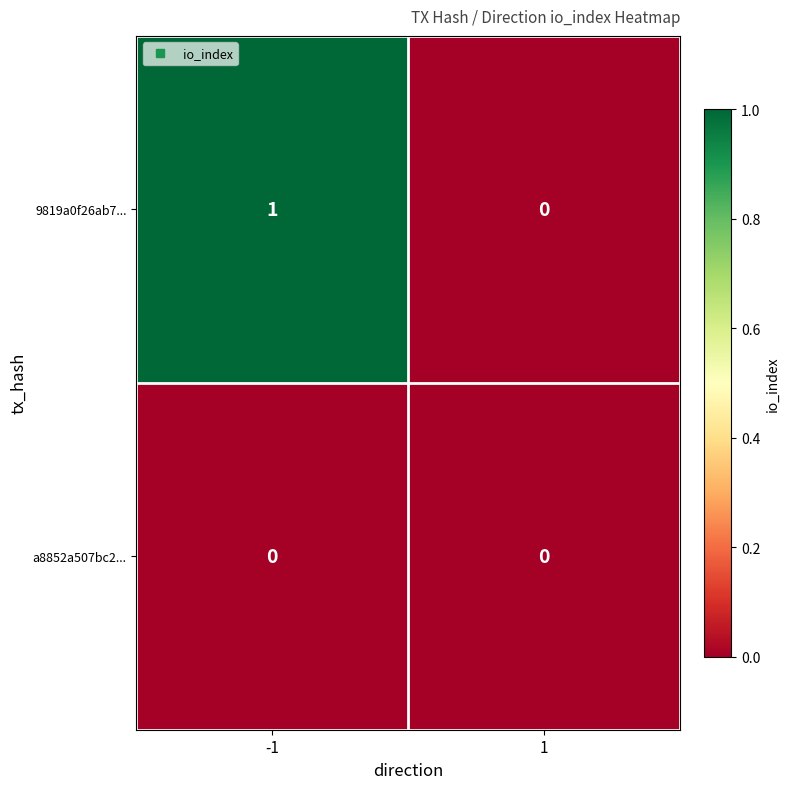

Which series has the largest range (max minus min)?

9819a0f26ab7...